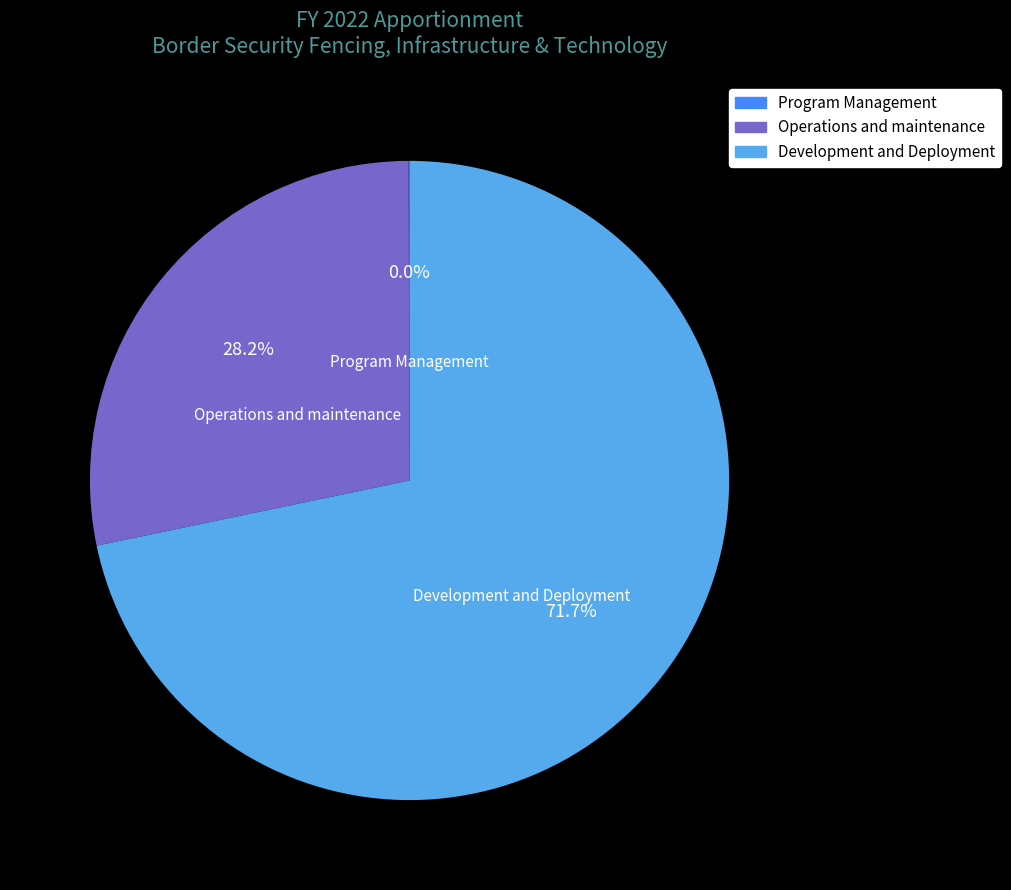

The Operations and maintenance slice represents 28% of the pie. True or false?

True